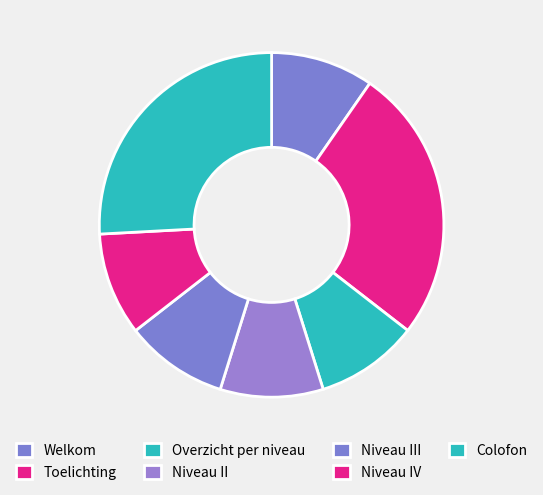

How many slices are in this pie chart?

7